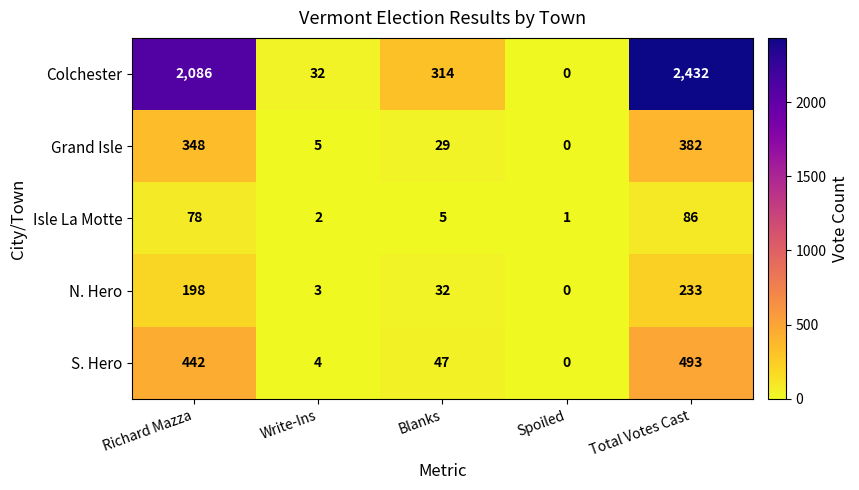

What is the difference between the maximum and minimum values in the Colchester series?

2432